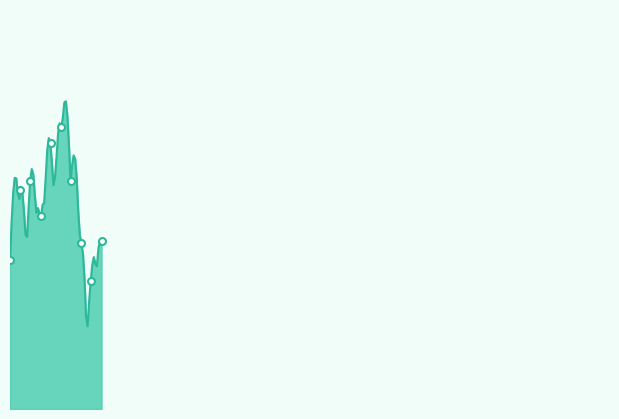

List the labels in order of value, largest first.

1997-07, 1997-08, 1997-04, 1996-12, 1997-01, 1997-02, 1997-03, Minneapolis MN 2, 2017, Minneapolis MN 1